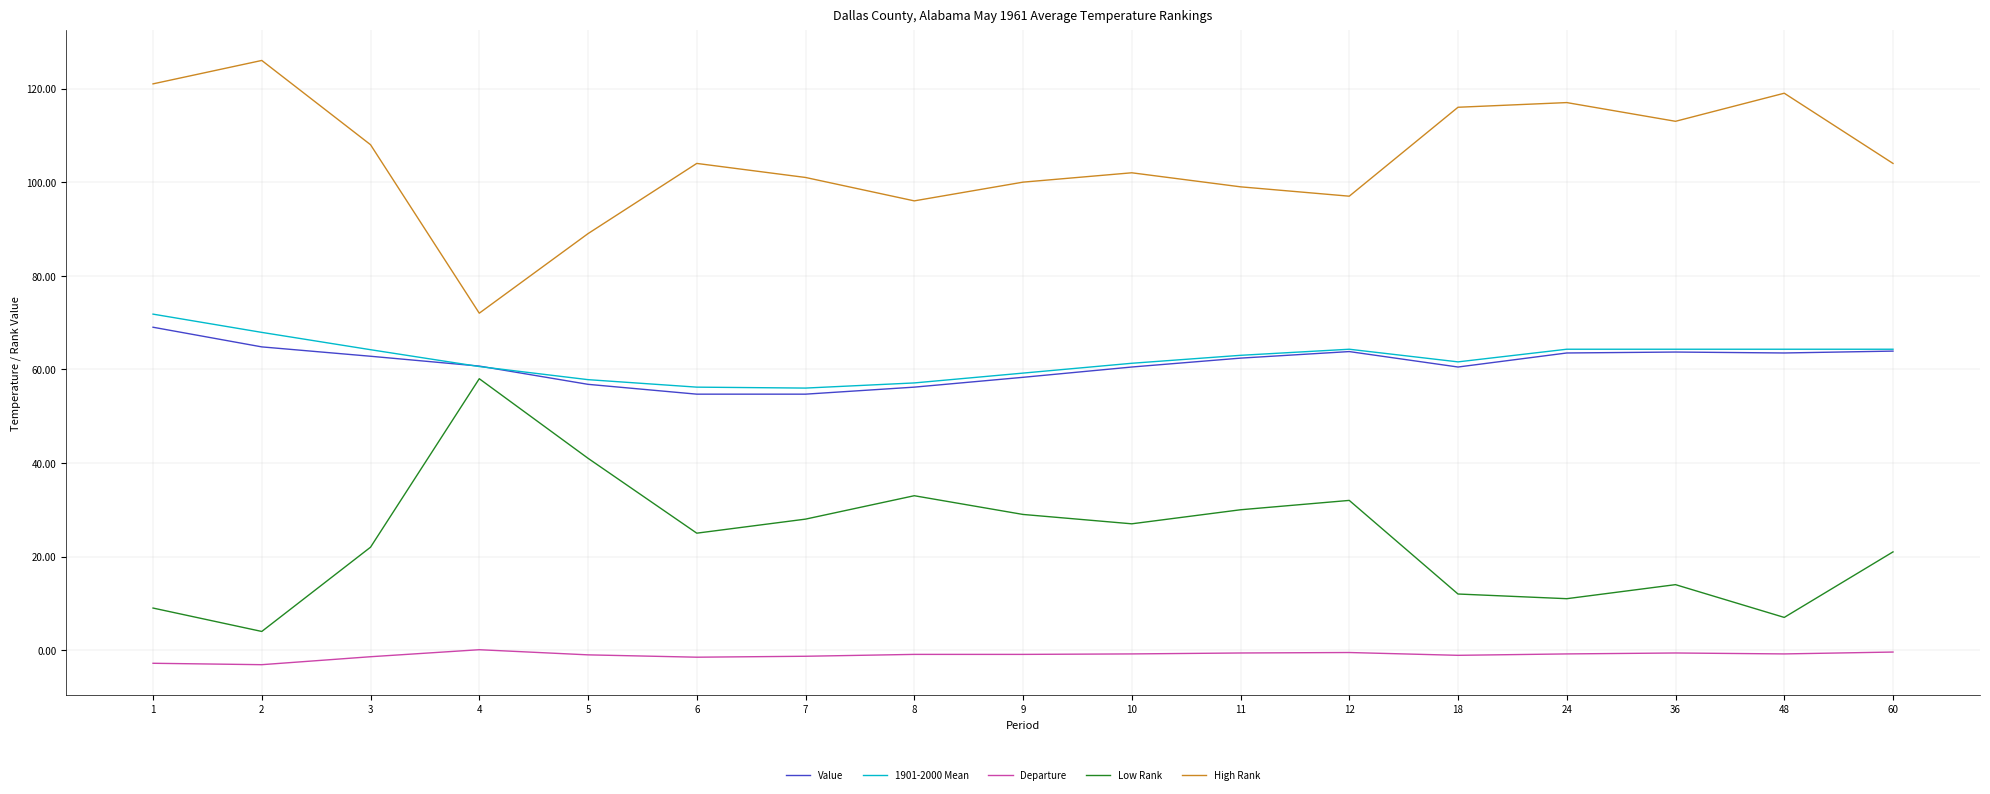

True or false: High Rank and 1901-2000 Mean cross at least once.

False